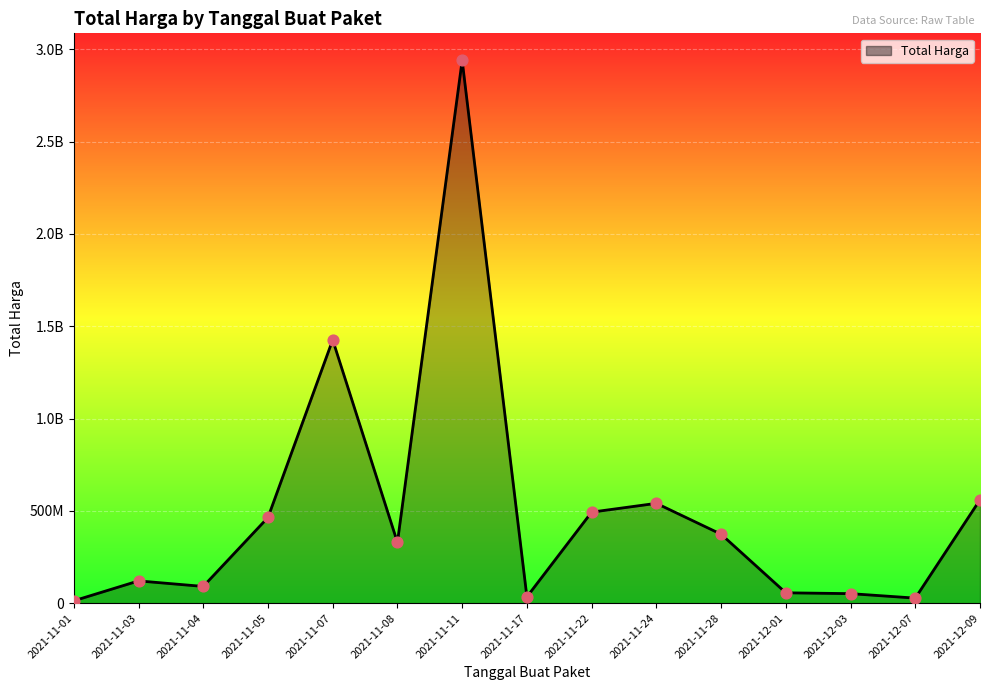

Does the chart have visible grid lines?

Yes